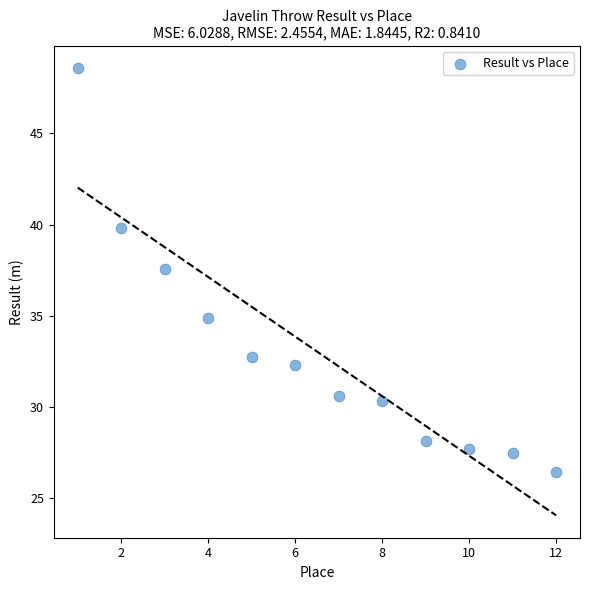

What Y value in the scatter plot is closest to 37?

37.6